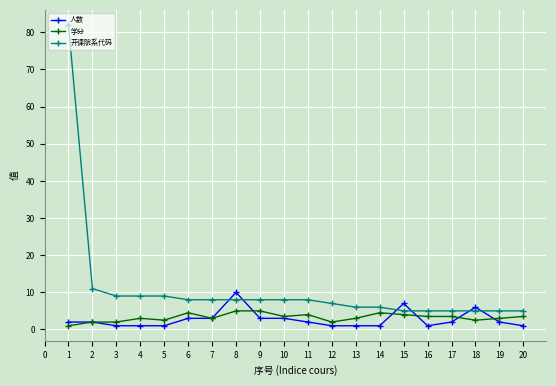

What is the spread (max minus min) of values at 9?

5.0